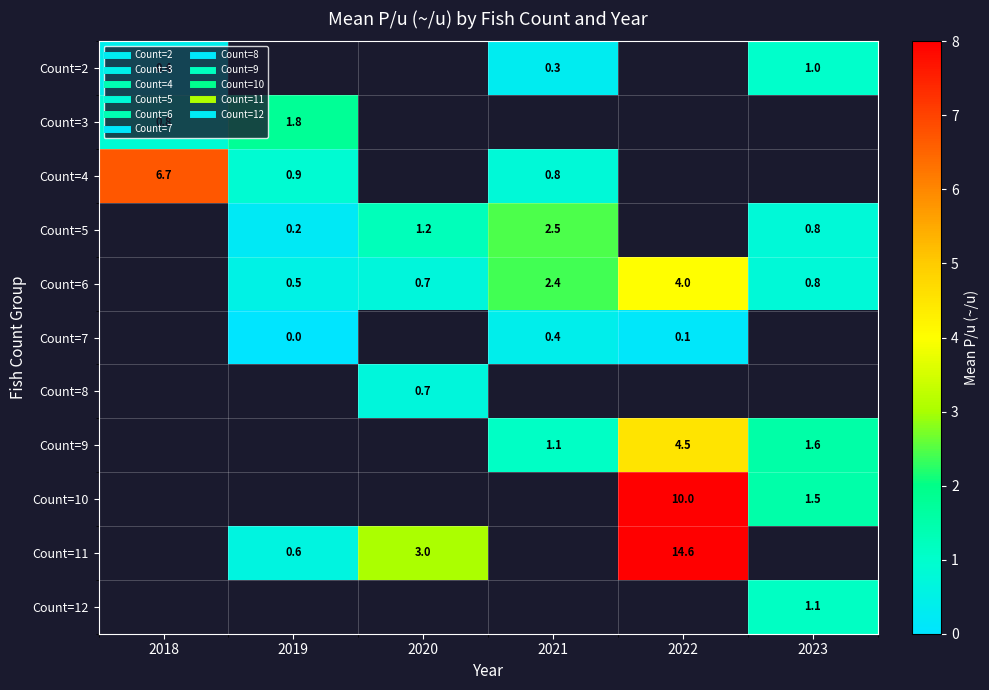

Between 2020 and 2023, which is larger?

2023